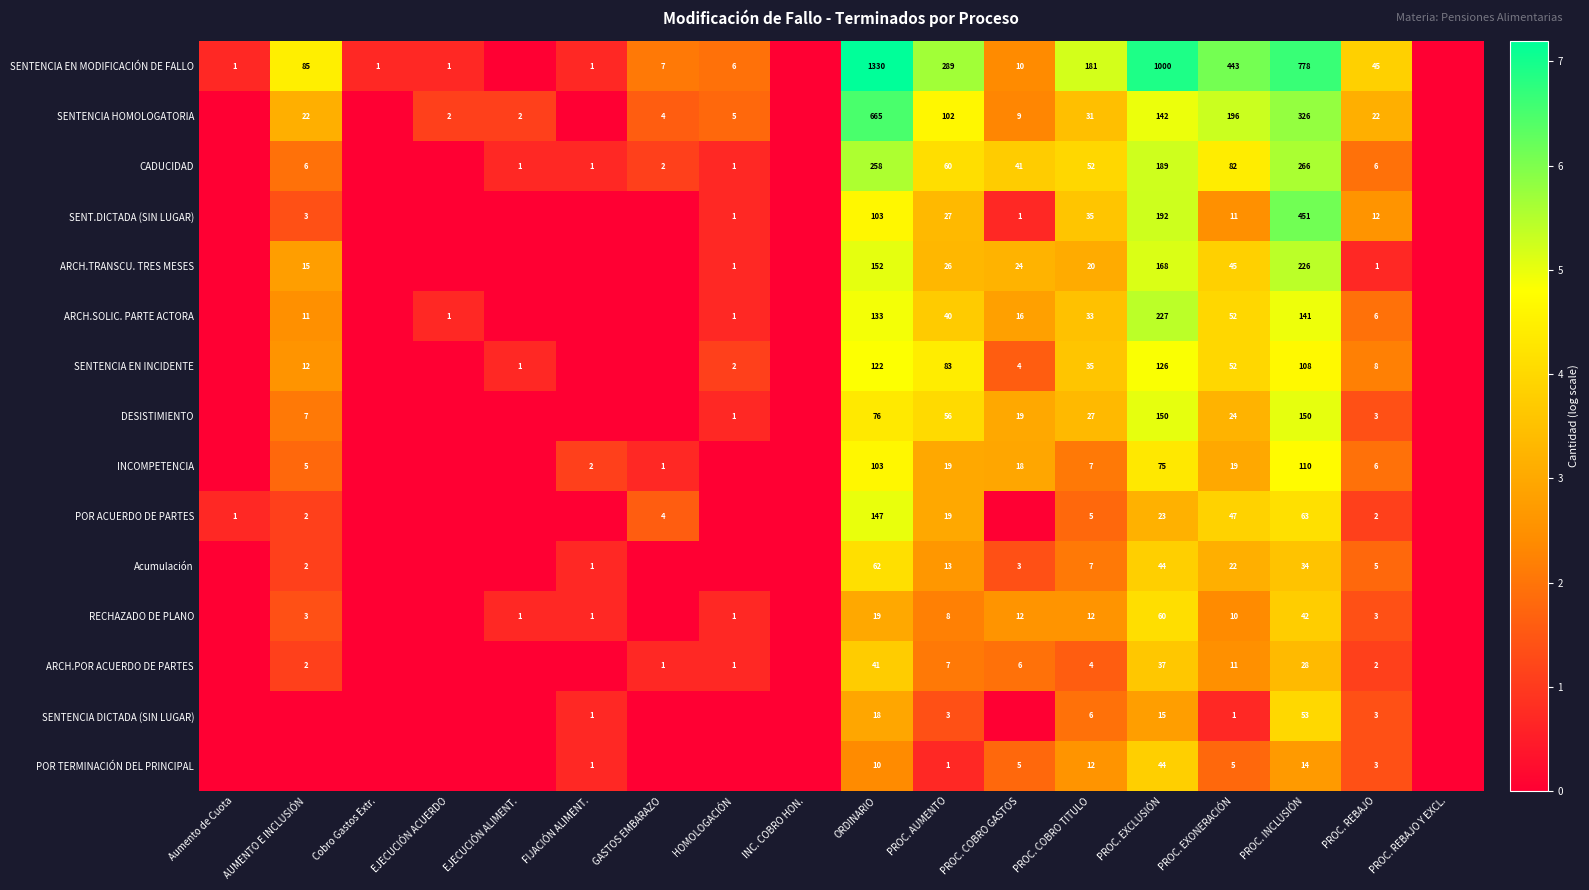

What is the sum of the SENTENCIA HOMOLOGATORIA values at EJECUCIÓN ALIMENT. and PROC. INCLUSIÓN?

328